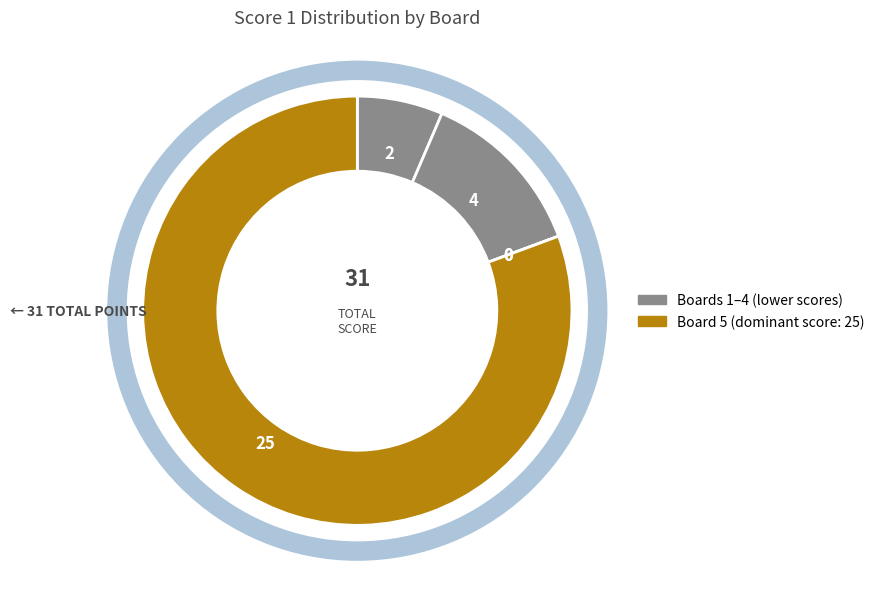

Which slice represents more than half of the pie?

Board 5